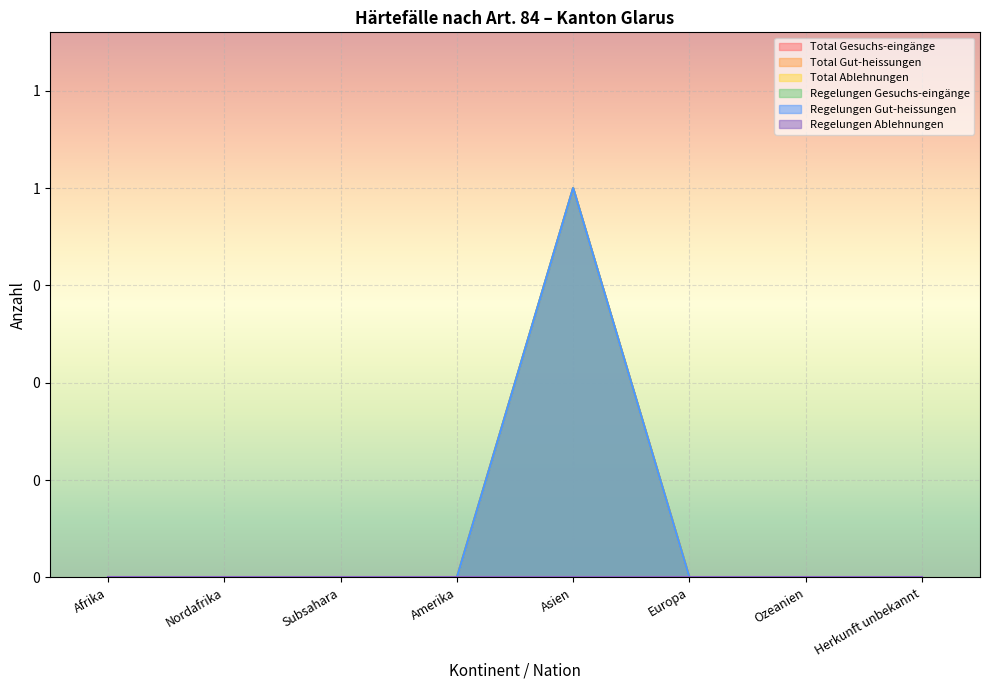

Is it true that Regelungen Gut-heissungen equals 1 at Asien?

False